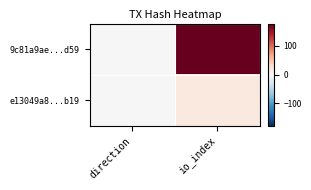

What is the total value across all series at io_index?

195